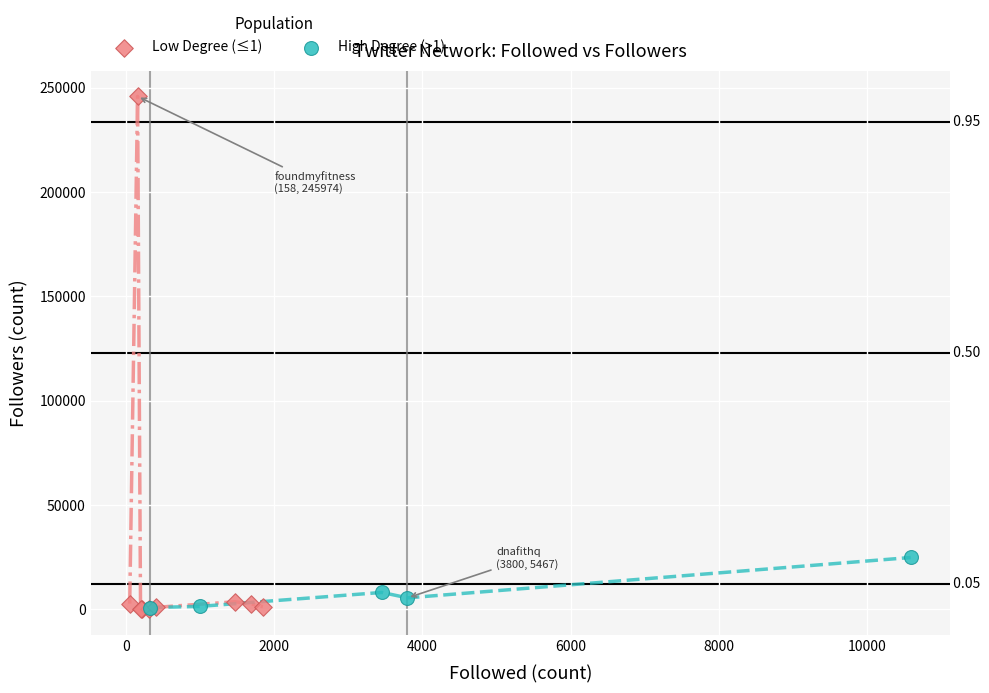

Which series contains the highest Y value?

Low Degree (≤1)